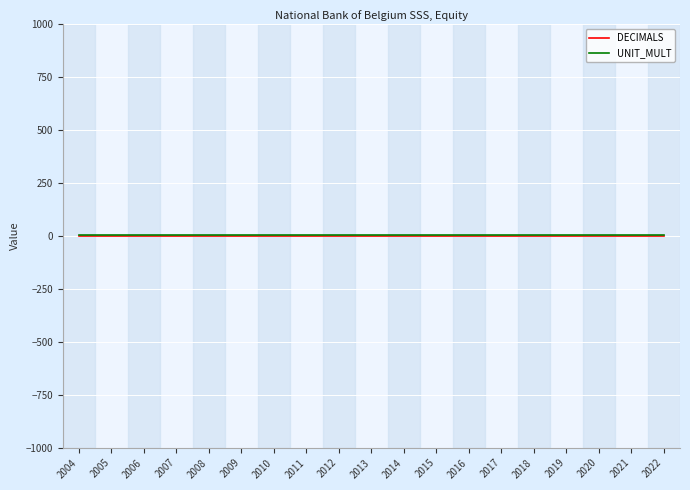

Is it true that UNIT_MULT equals 3 at 2009?

True